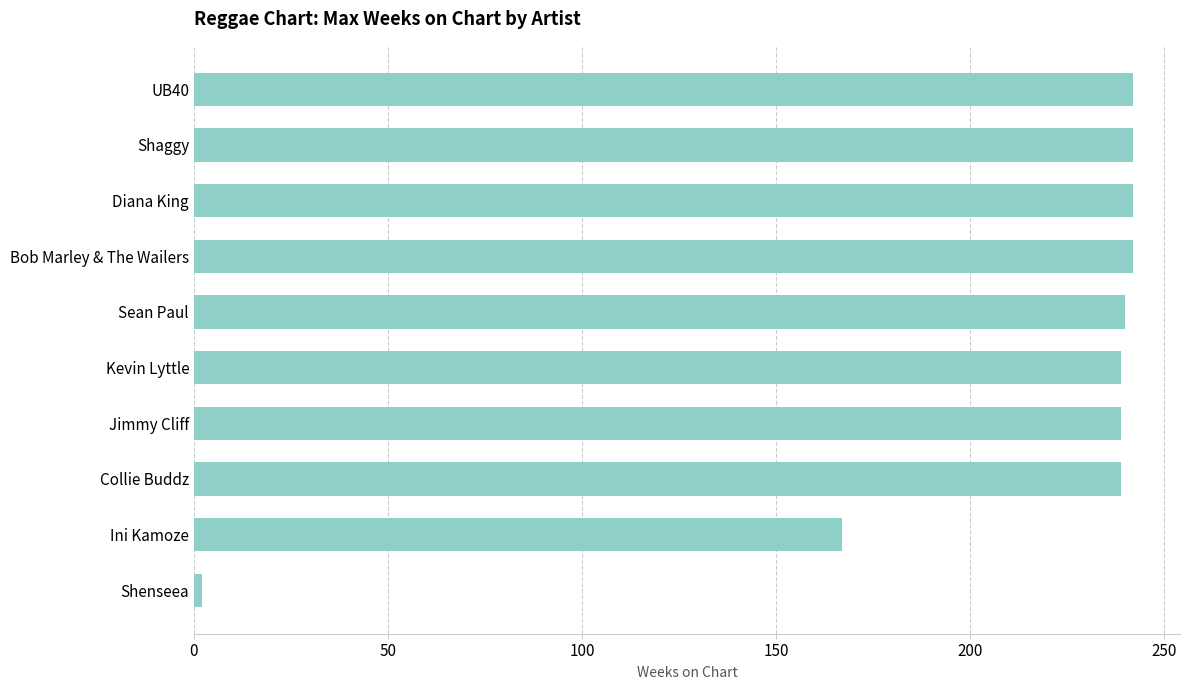

At which category does the chart reach its minimum across all series?

Shenseea